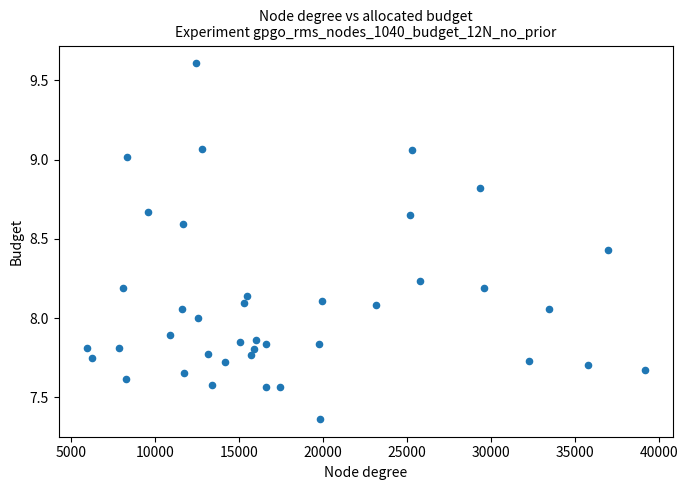

What is the range of Y values (max minus min)?

2.2